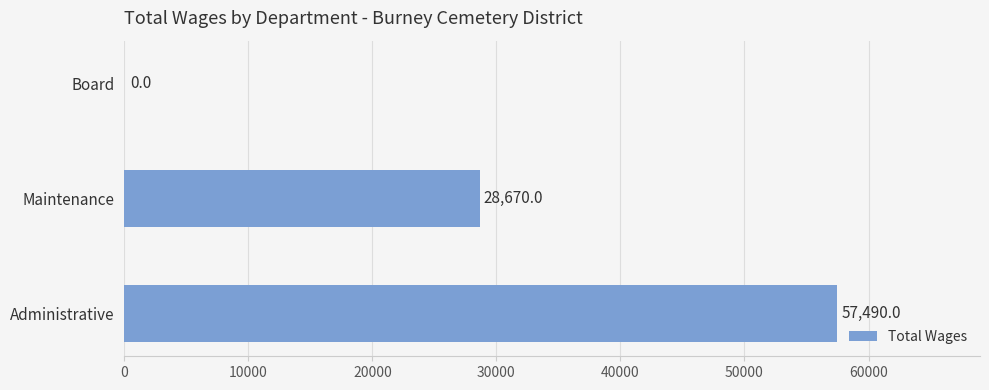

What is the sum of the values at Administrative and Maintenance?

86160